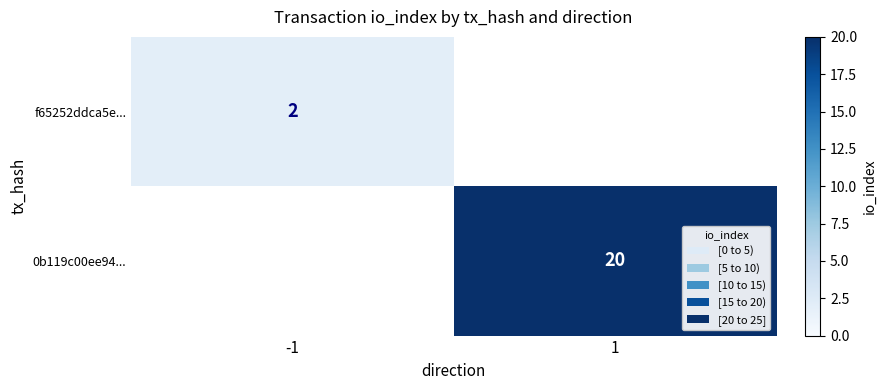

Which category has the highest value across all series?

1